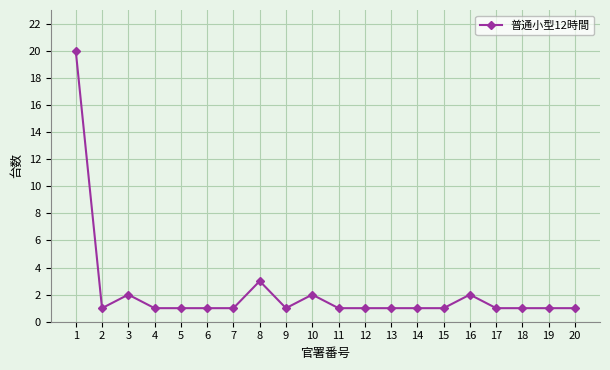

What is the value of the 3rd point from the left?

2